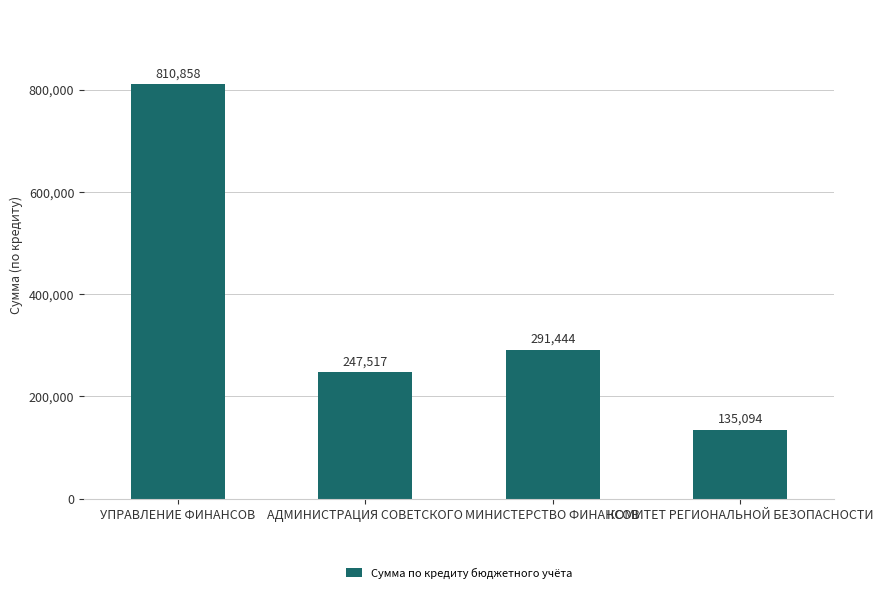

How many data points does each series have?

4